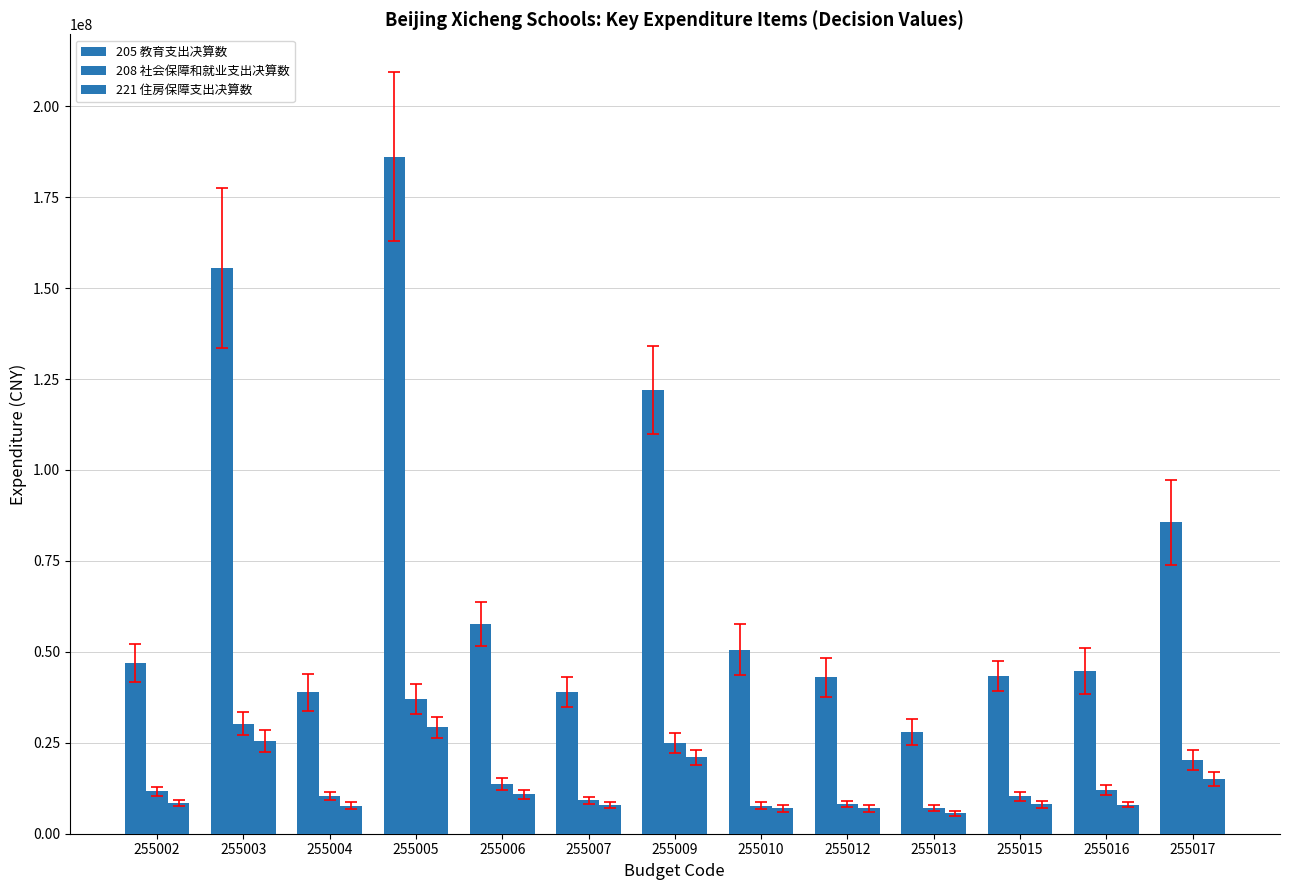

Count the number of categories in the chart.

13